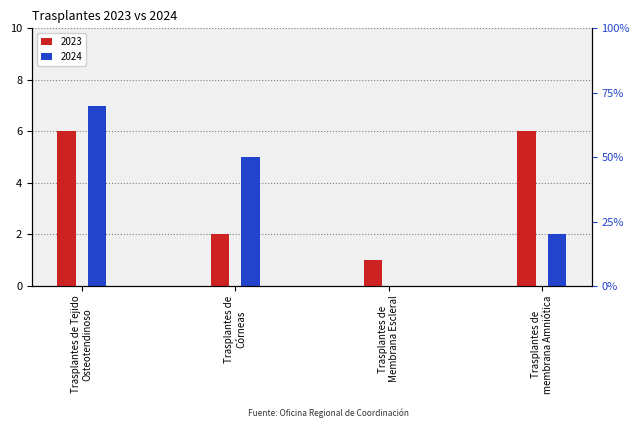

What is the sum of the 2024 values at Trasplantes de
membrana Amniótica and Trasplantes de Tejido
Osteotendinoso?

9